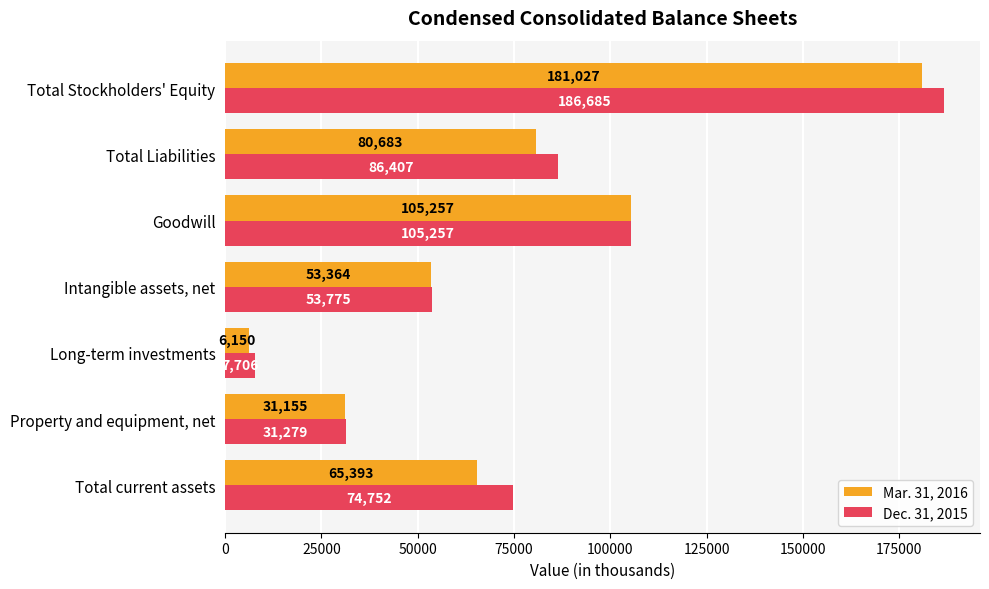

Is it true that Mar. 31, 2016 equals 65393 at Total current assets?

True